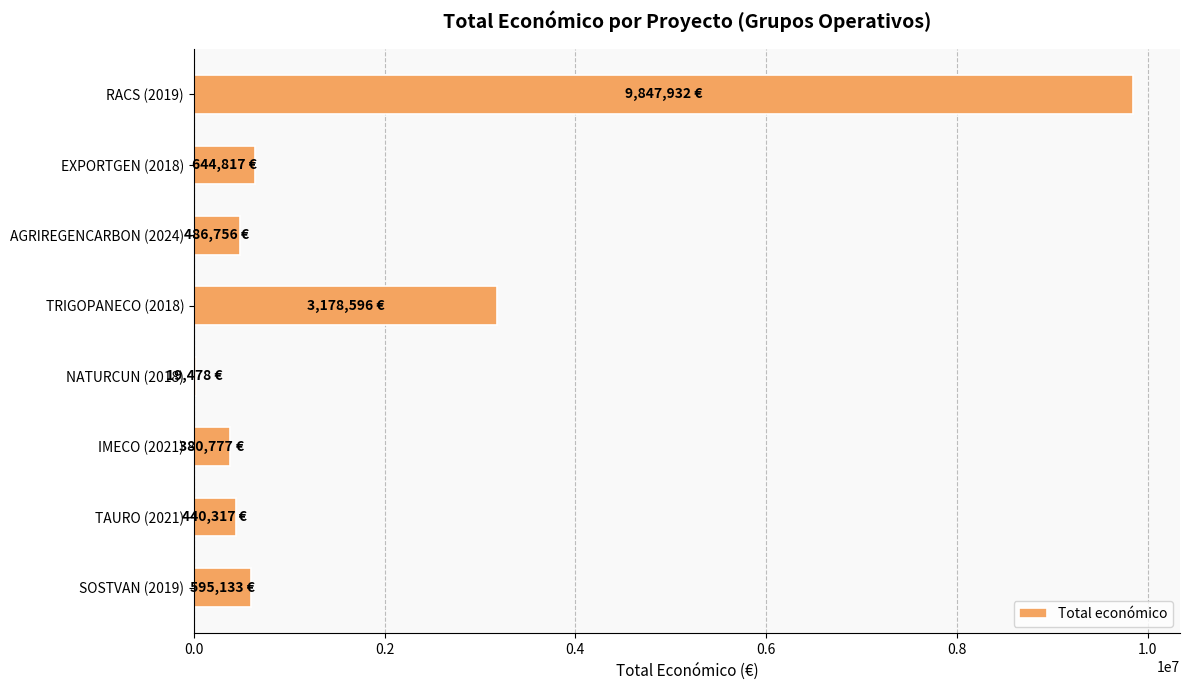

Is it true that the value at TRIGOPANECO (2018) is 3178596?

True